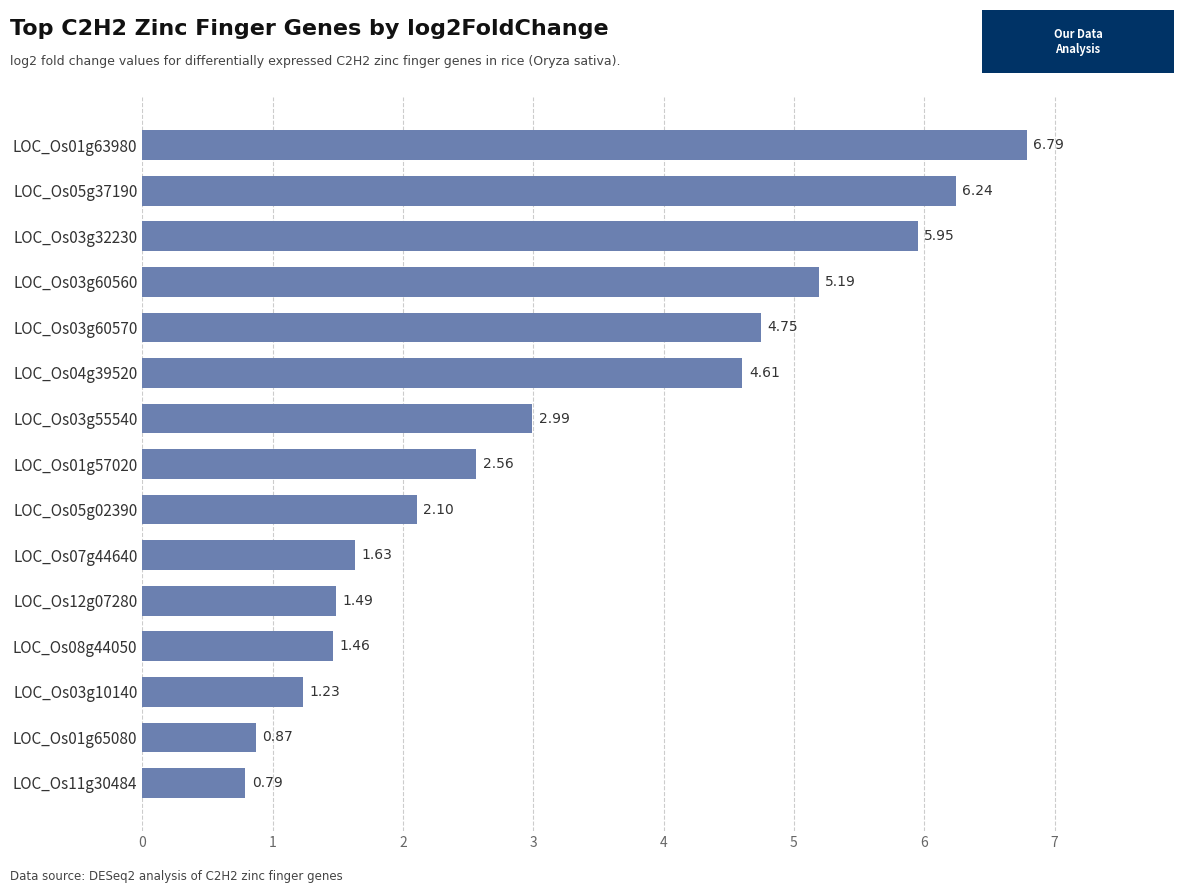

Does the chart contain stacked bars?

No